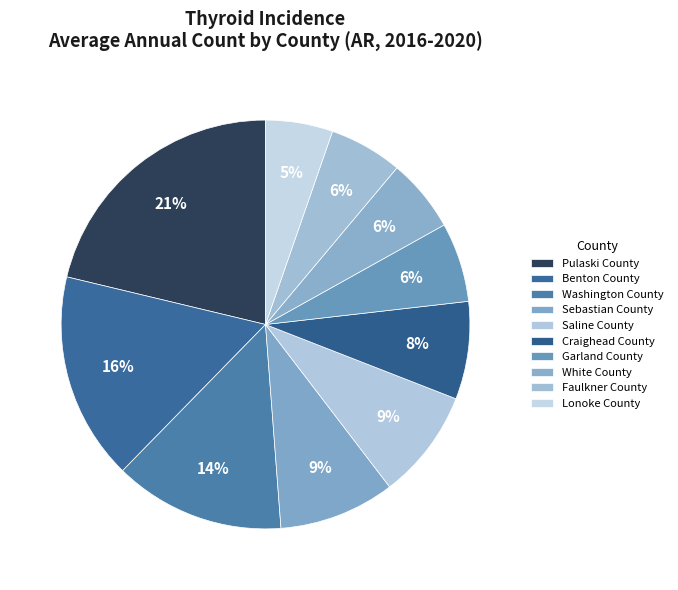

Count the number of slices in the pie.

10